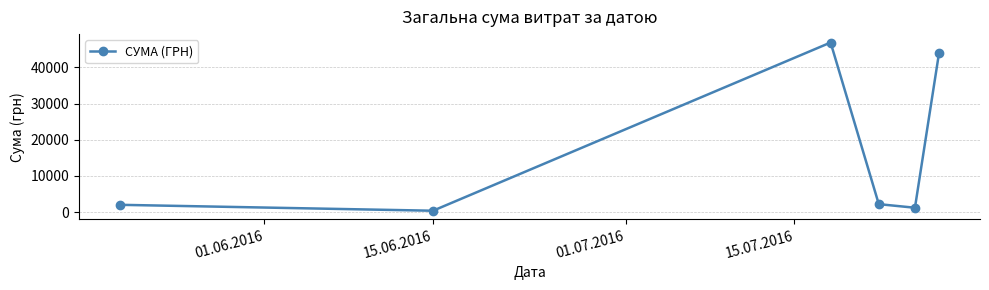

What is the average value?

16112.3